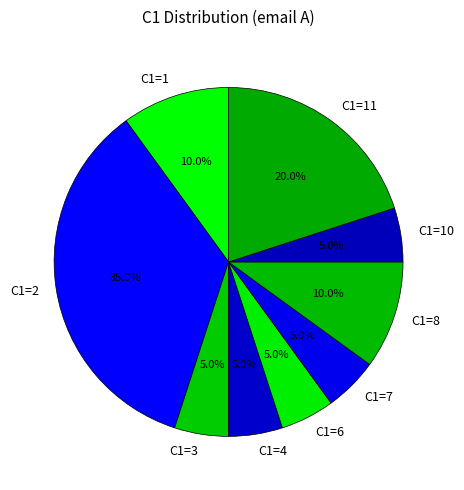

What portion of the pie excludes C1=4?

95.0%